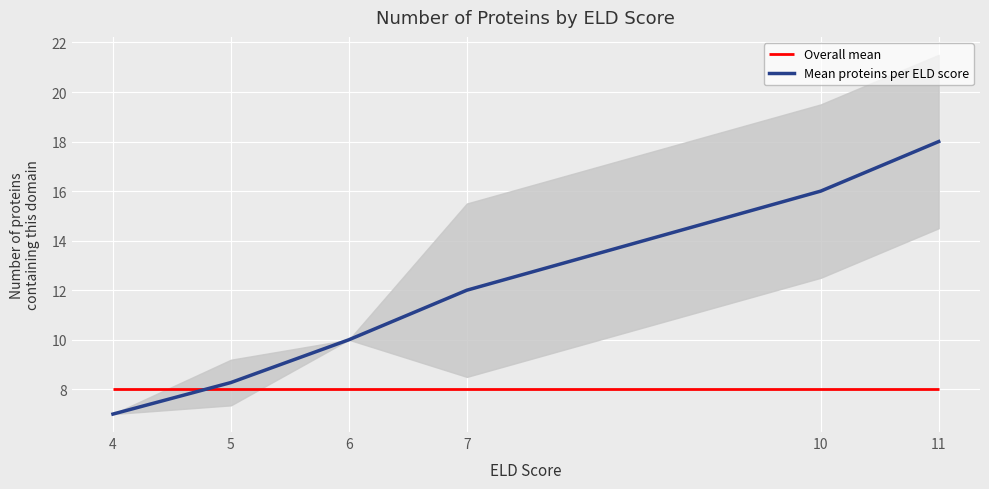

Where is the data nearest to the value 12?

7